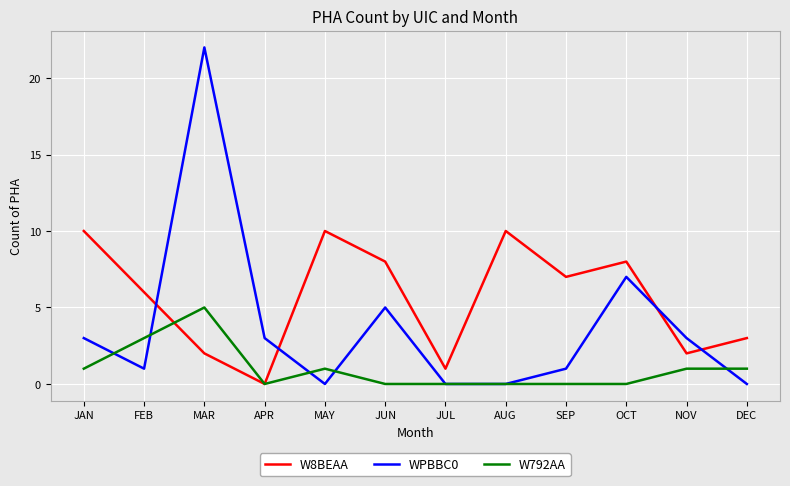

At MAY, list the series in order from smallest to largest.

WPBBC0, W792AA, W8BEAA